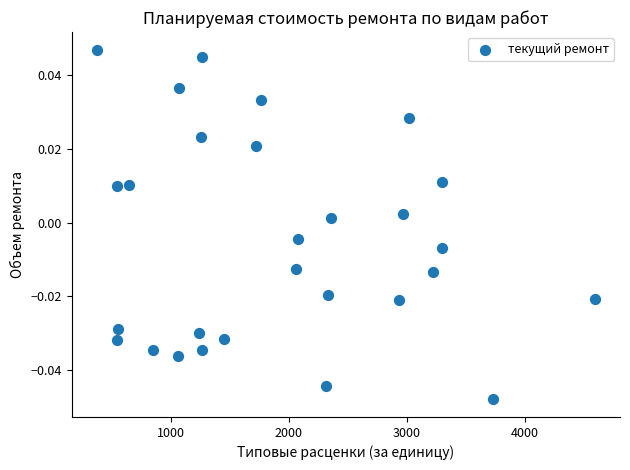

What is the range of X values (max minus min)?

4223.6